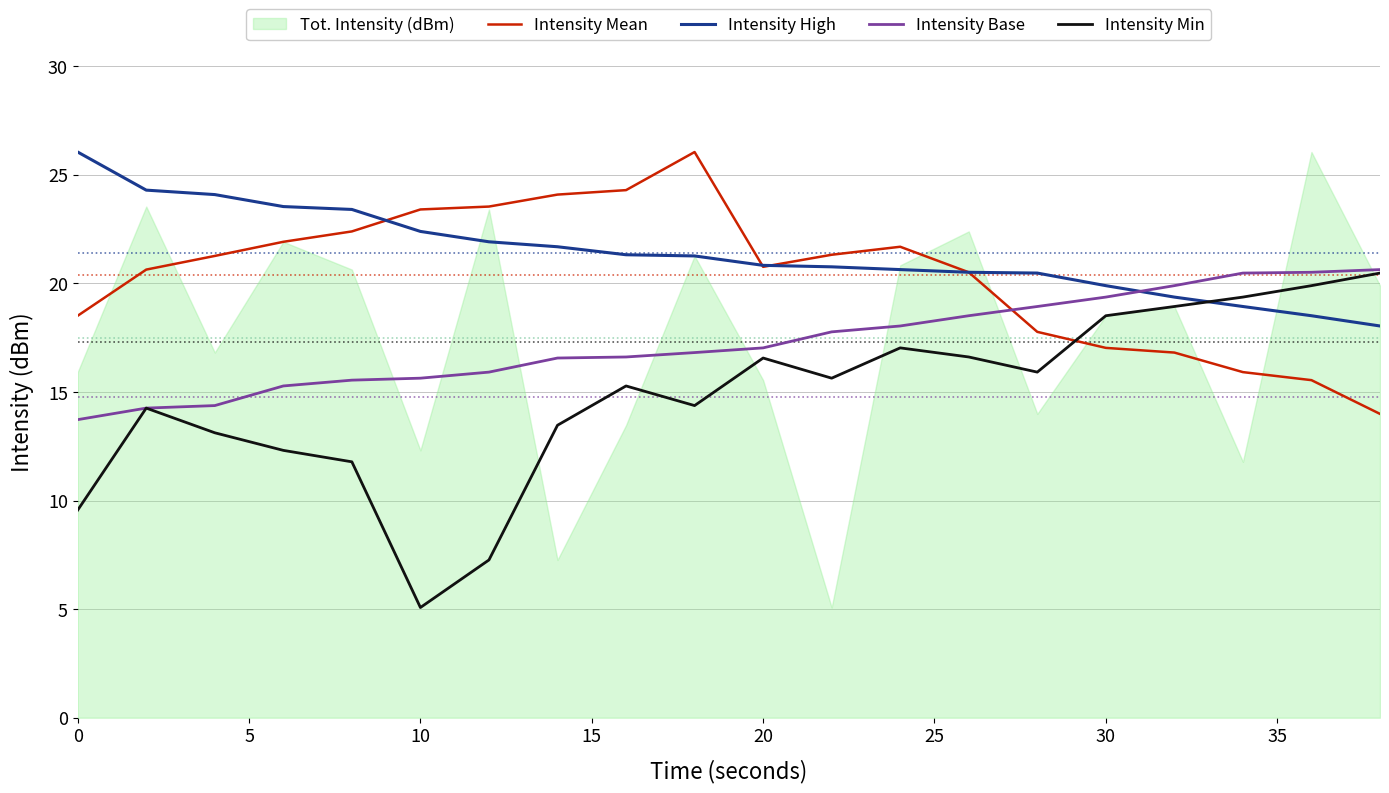

The Intensity Base series shows 24.2 at 0. True or false?

False